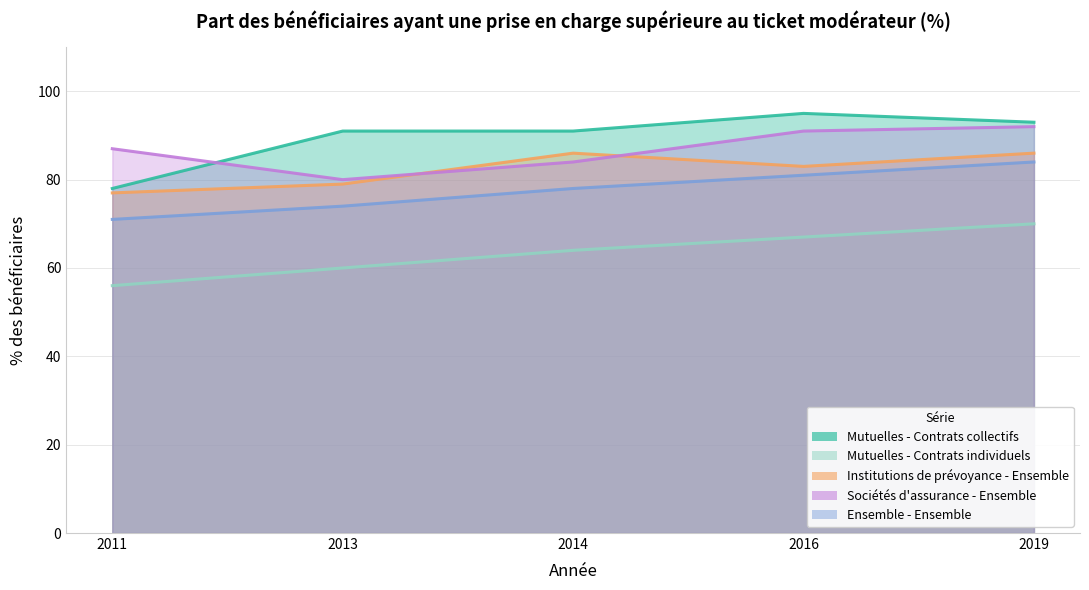

Read the Ensemble - Ensemble value at 2016.

81